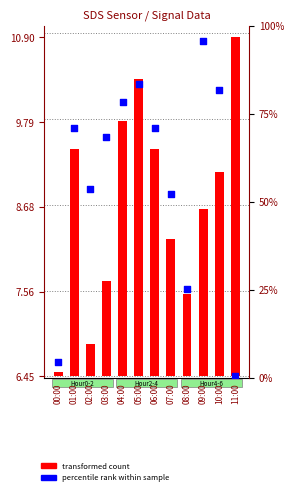

At how many categories does at least one series exceed 10?

4